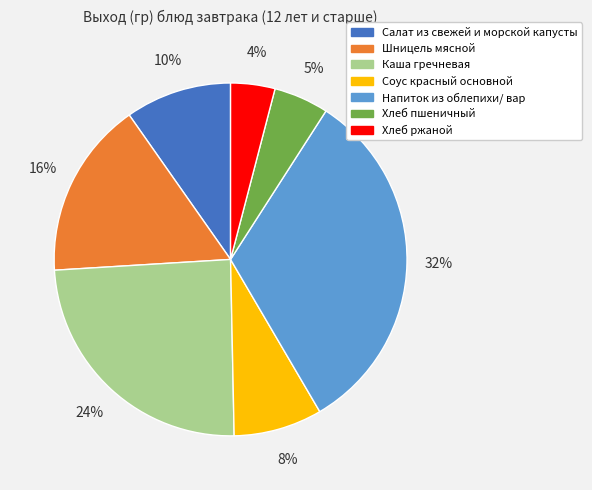

Between Соус красный основной and Хлеб ржаной, which is larger?

Соус красный основной